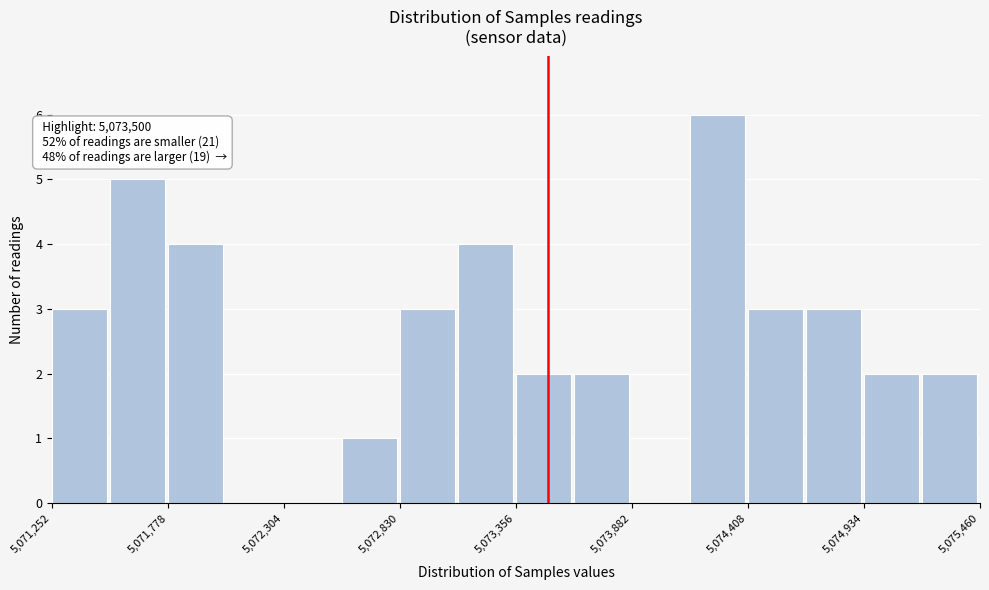

Around what value on the x-axis is the tallest bar? Give the approximate position of its centre, as read against the axis.

5074300